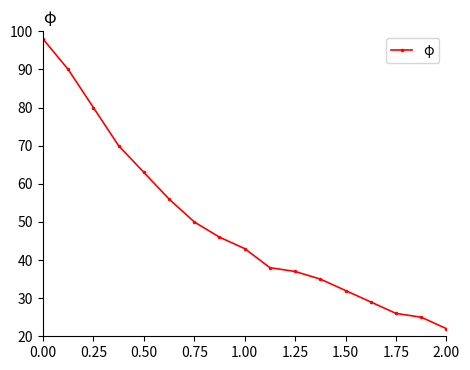

Reading left to right, list all the values displayed in this chart.

98	90	80	70	63	56	50	46	43	38	37	35	32	29	26	25	22